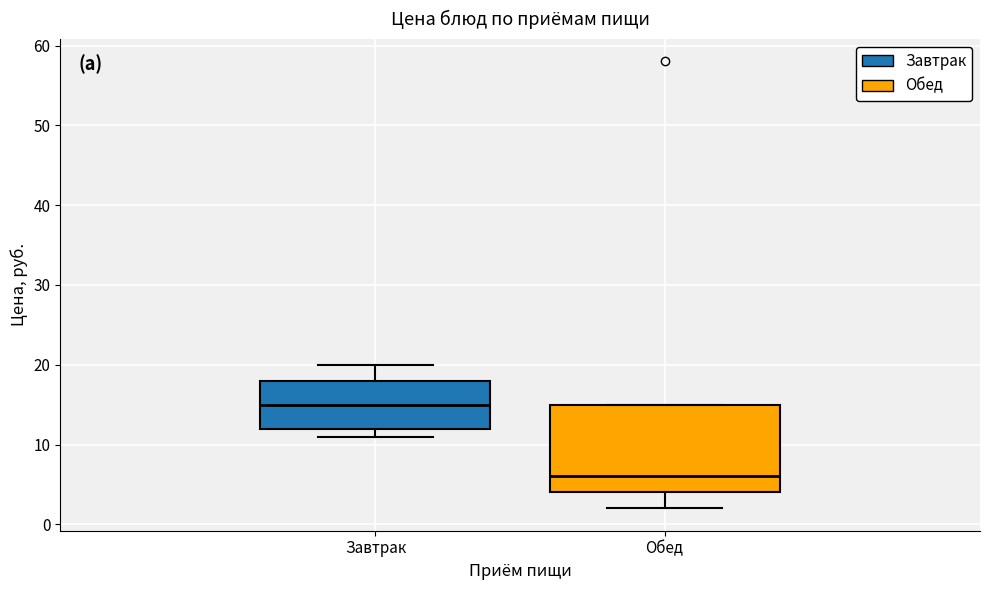

Reading left to right, transcribe this box plot: for each box, give where its median line is, the range the box spans, and where its two whiskers end, as read against the y-axis. The values are not printed on the chart, so give them approximately, as read against the axis.

Завтрак: median 15, box 12 to 18, whiskers 11 to 20
Обед: median 6, box 4 to 15, whiskers 2 to 15